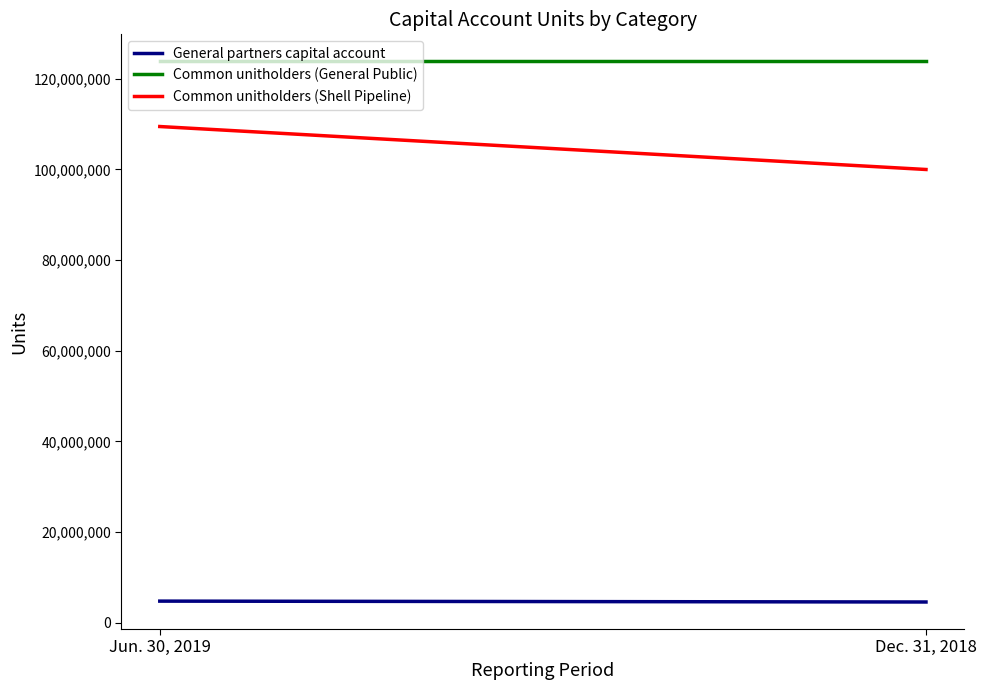

Which series has the widest spread of values?

Common unitholders (Shell Pipeline)